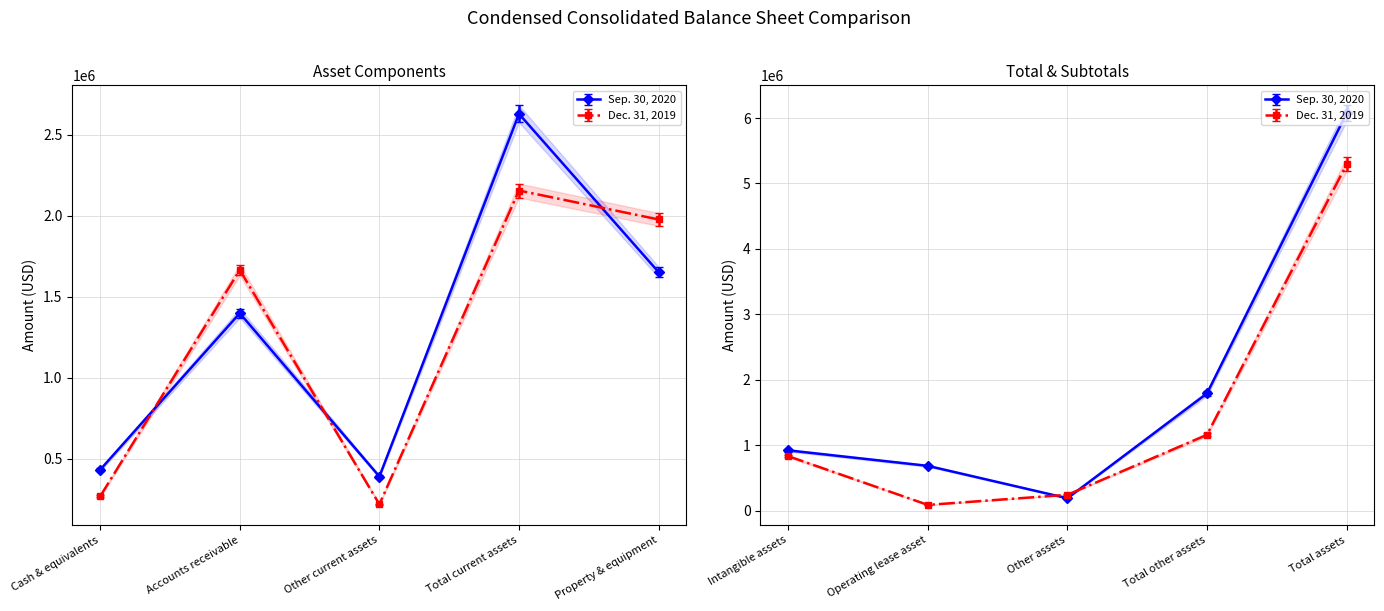

Rank the series by their maximum value, from lowest to highest.

Dec. 31, 2019, Sep. 30, 2020